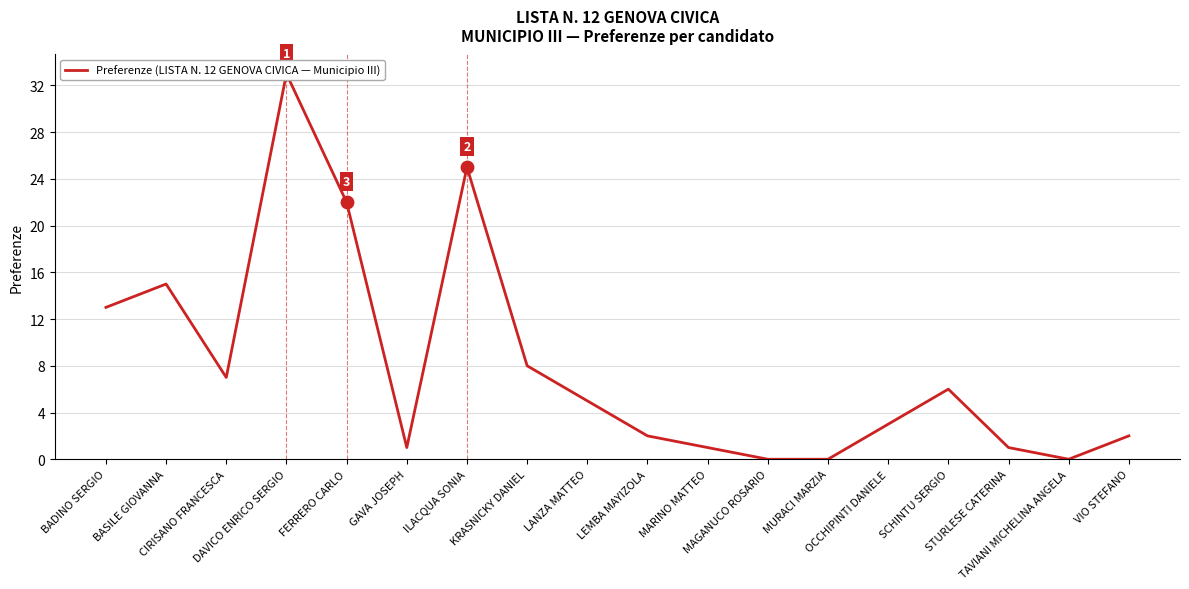

Between ILACQUA SONIA and VIO STEFANO, which is larger?

ILACQUA SONIA